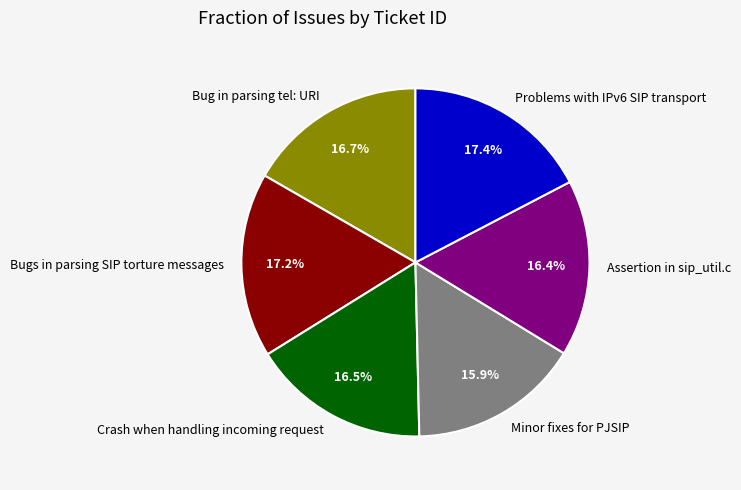

Between Minor fixes for PJSIP and Bugs in parsing SIP torture messages, which is larger?

Bugs in parsing SIP torture messages